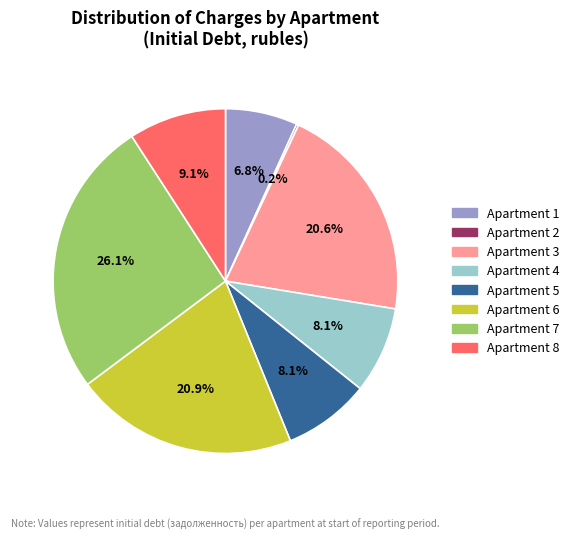

What is the ratio of the value at Apartment 3 to the value at Apartment 5?

2.5